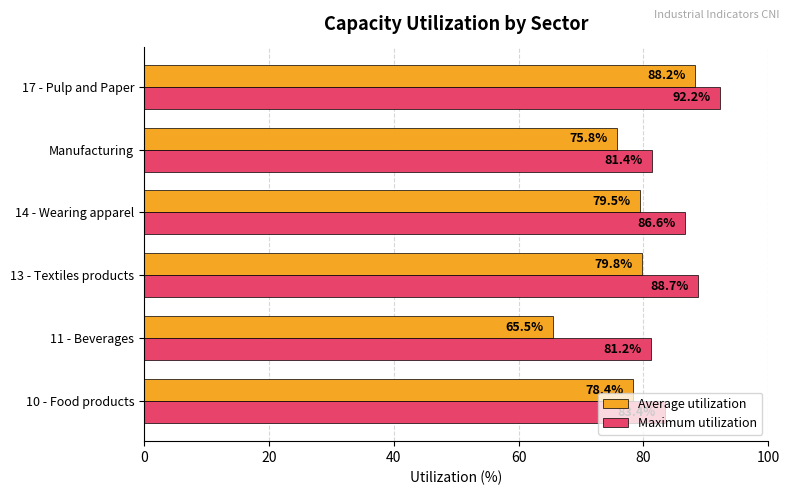

Which series has the largest range (max minus min)?

Average utilization